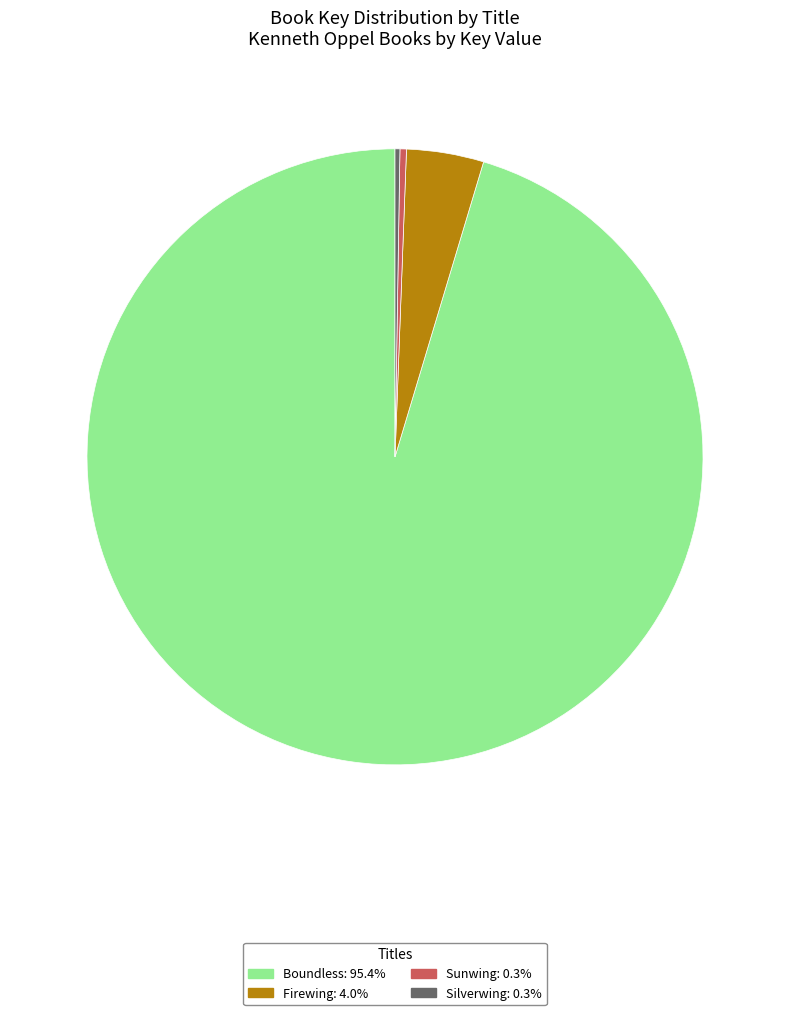

What is the ratio of the value at Firewing: 4.0% to the value at Sunwing: 0.3%?

11.9